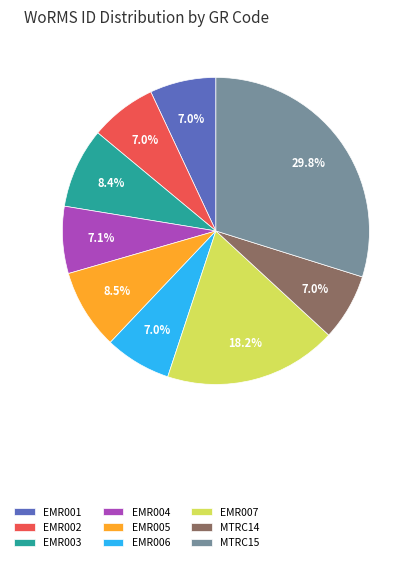

What percentage is the MTRC14 slice, to the nearest percent?

7%